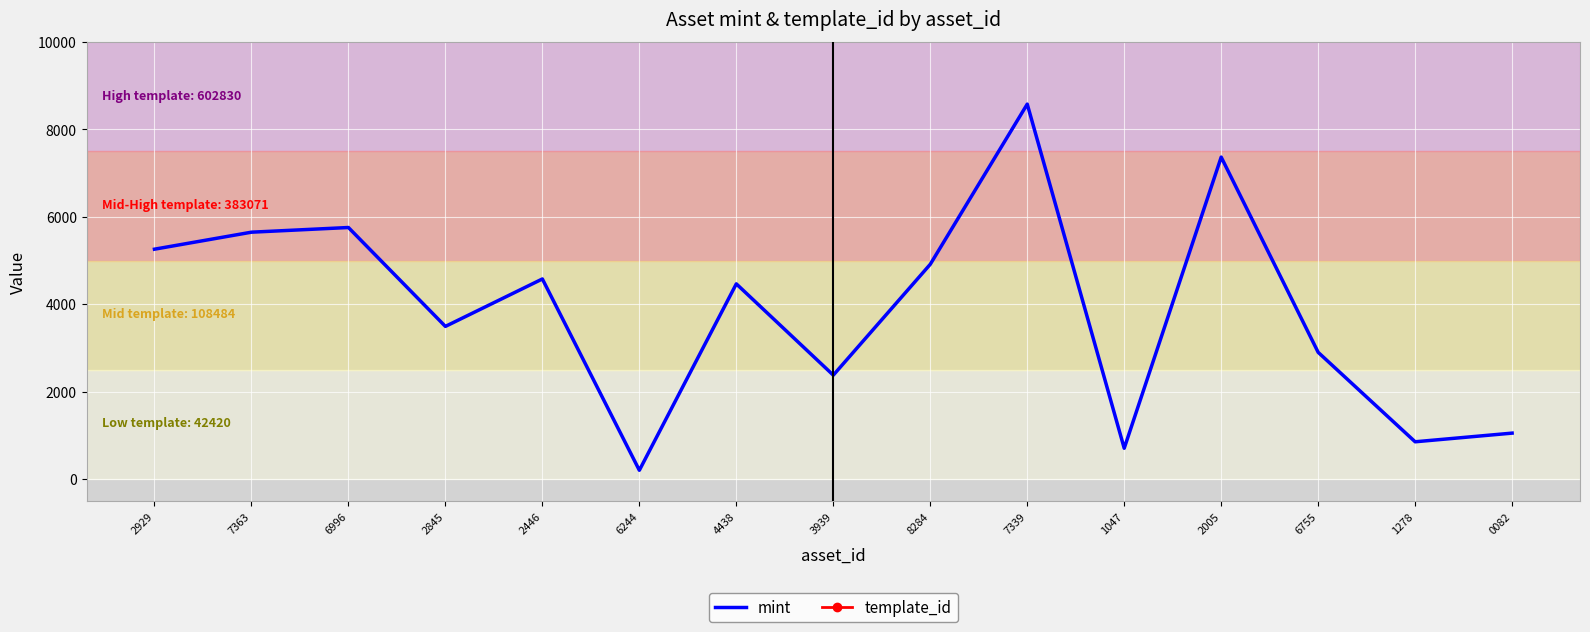

True or false: template_id and mint cross at least once.

False